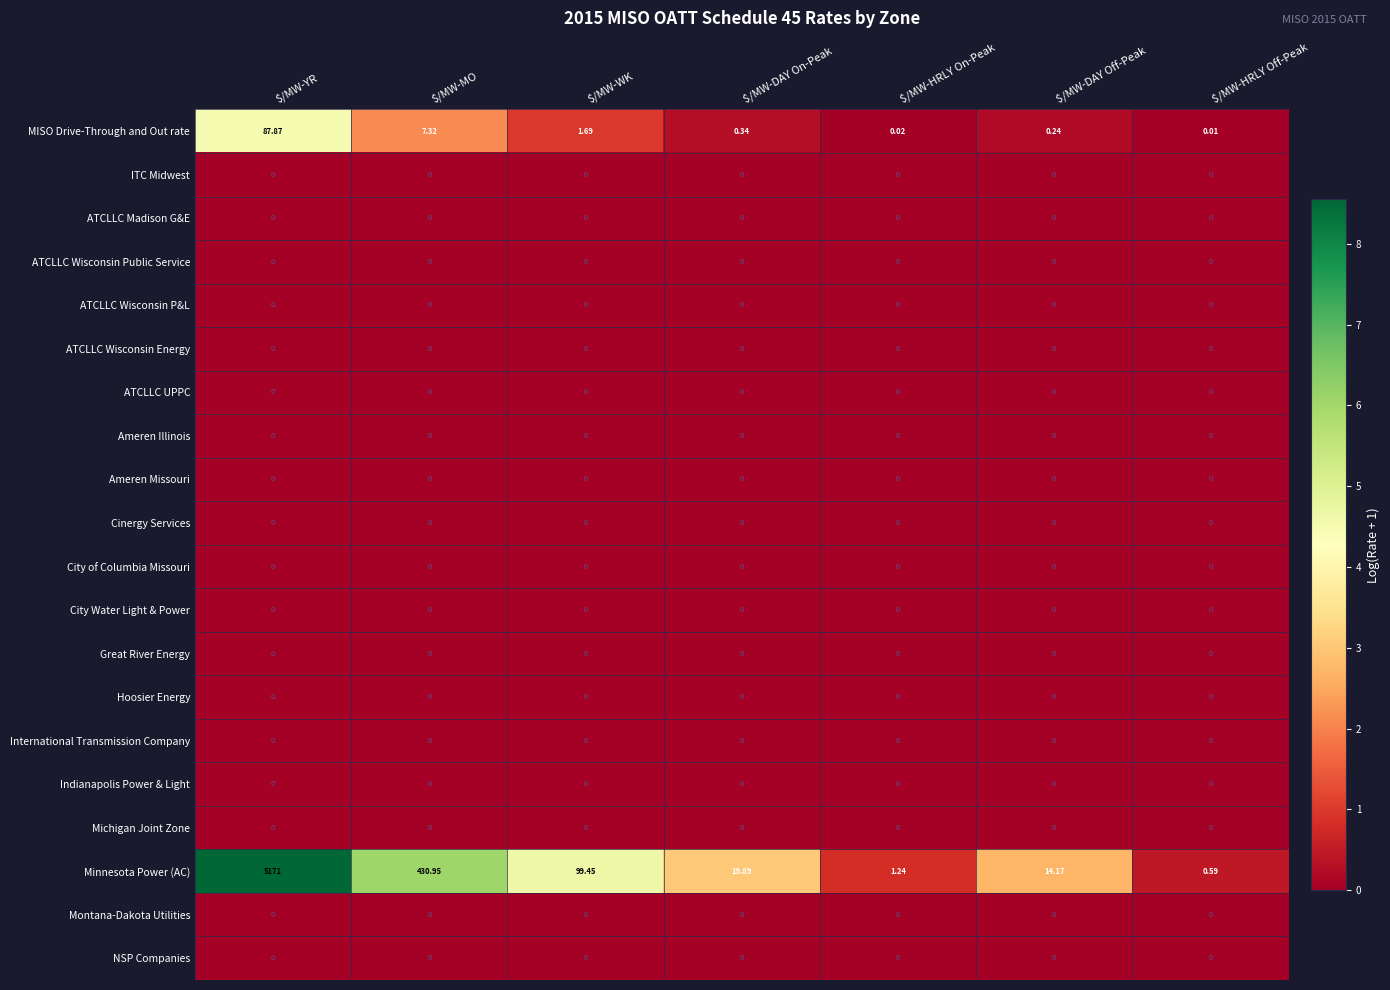

Which series has the largest range (max minus min)?

Minnesota Power (AC)